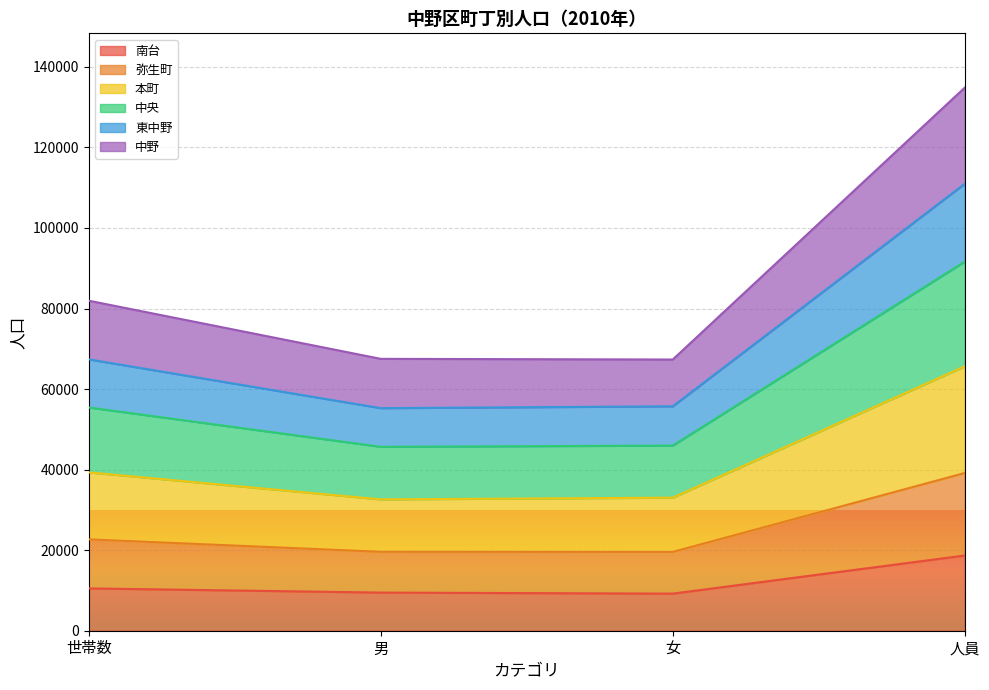

What is the total value across all series at 男?

67505